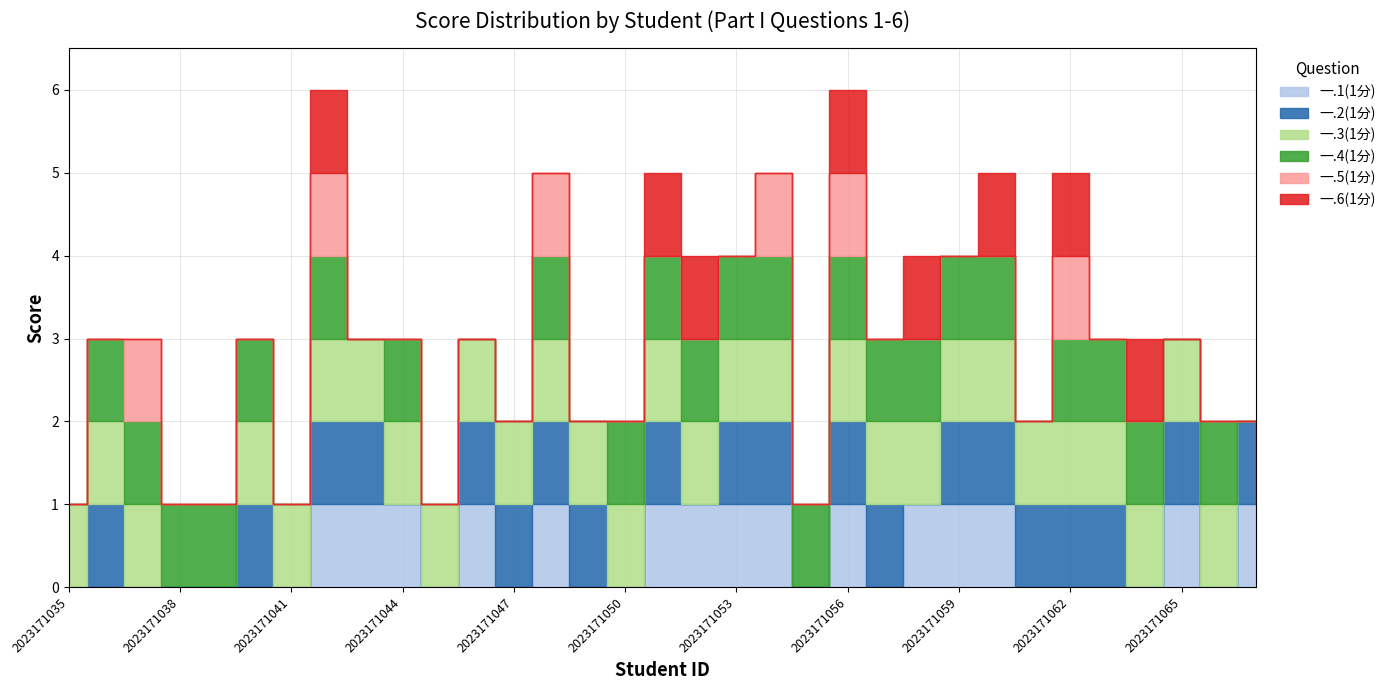

Rank the series by their maximum value, from highest to lowest.

一.1(1分), 一.2(1分), 一.3(1分), 一.4(1分), 一.5(1分), 一.6(1分)